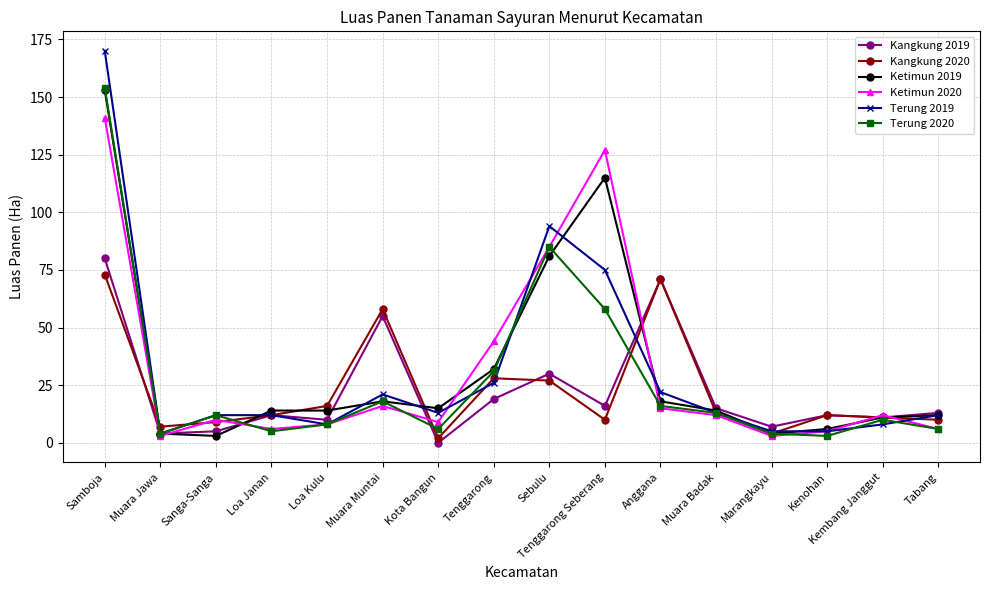

Is the value of Ketimun 2019 at Sanga-Sanga greater than the value of Kangkung 2020 at Tenggarong Seberang?

No